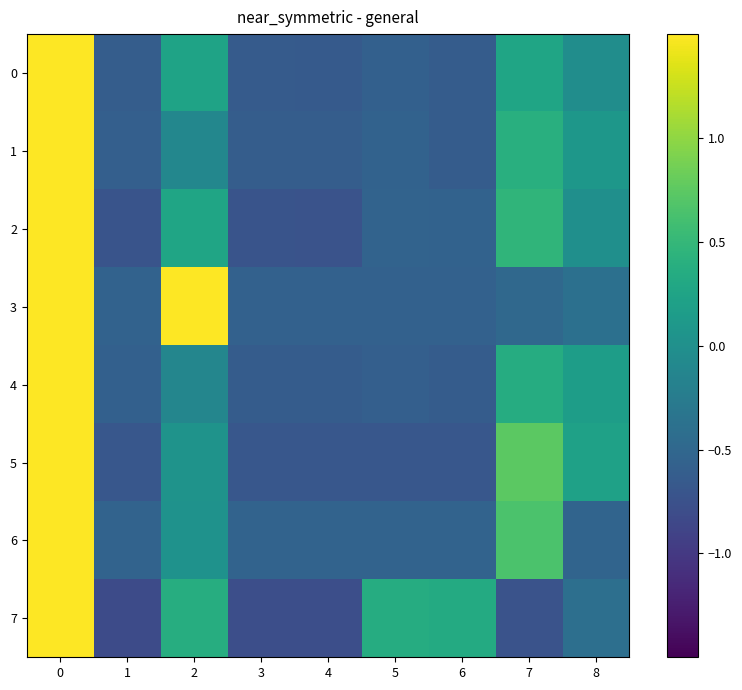

Between 6 and 7, which is larger?

7